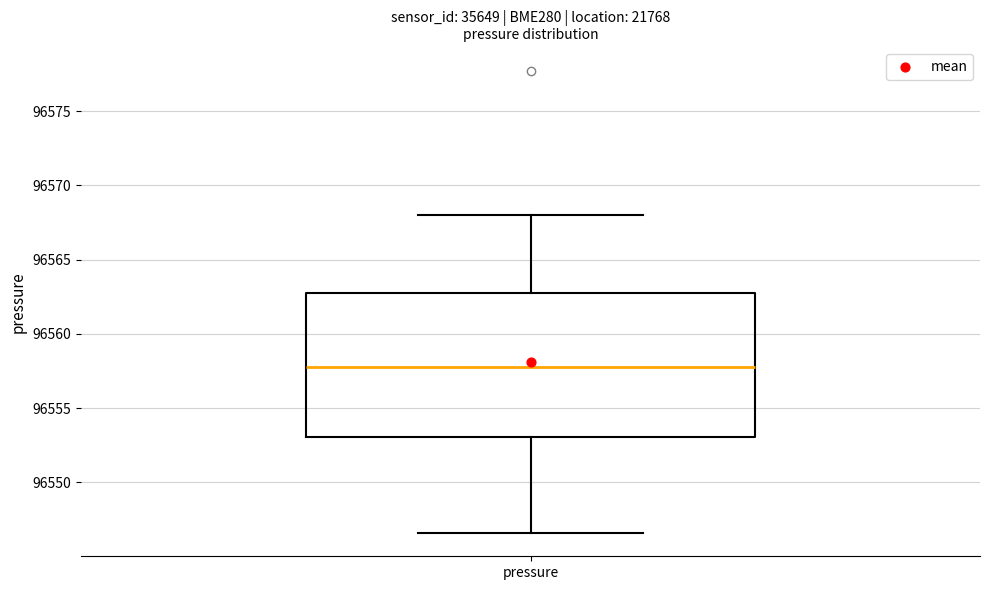

Read this box plot against the y-axis: the position of the median line, the range covered by the box, and the ends of both whiskers. The values are not printed on the chart, so give them approximately, as read against the axis.

median 96558.0, box 96553.0 to 96563.0, whiskers 96546.5 to 96568.0